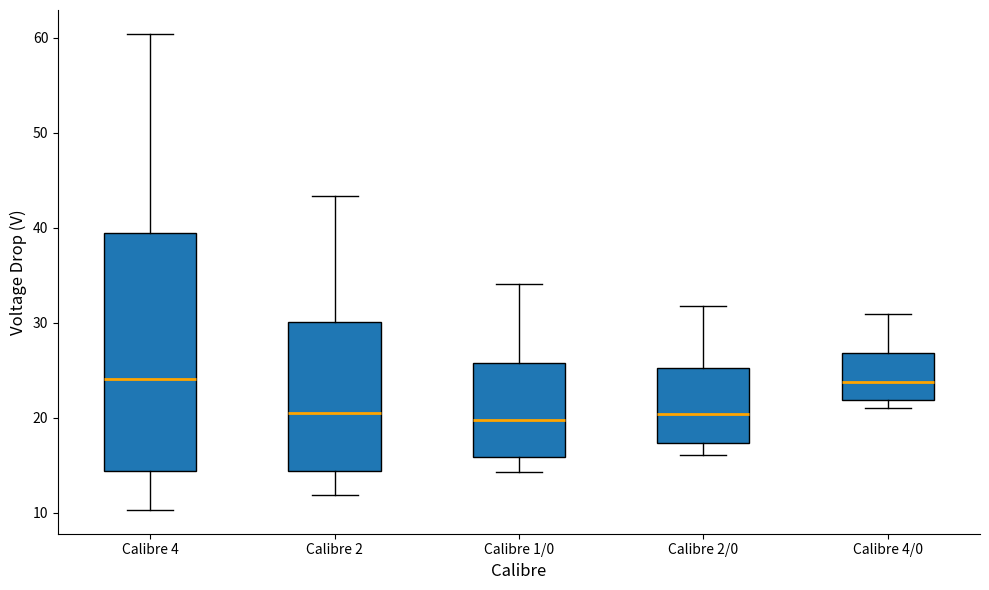

Reading left to right, transcribe this box plot: for each box, give where its median line is, the range the box spans, and where its two whiskers end, as read against the y-axis. The values are not printed on the chart, so give them approximately, as read against the axis.

Calibre 4: median 24, box 14 to 39, whiskers 10 to 60
Calibre 2: median 20, box 14 to 30, whiskers 12 to 43
Calibre 1/0: median 20, box 16 to 26, whiskers 14 to 34
Calibre 2/0: median 20, box 17 to 25, whiskers 16 to 32
Calibre 4/0: median 24, box 22 to 27, whiskers 21 to 31